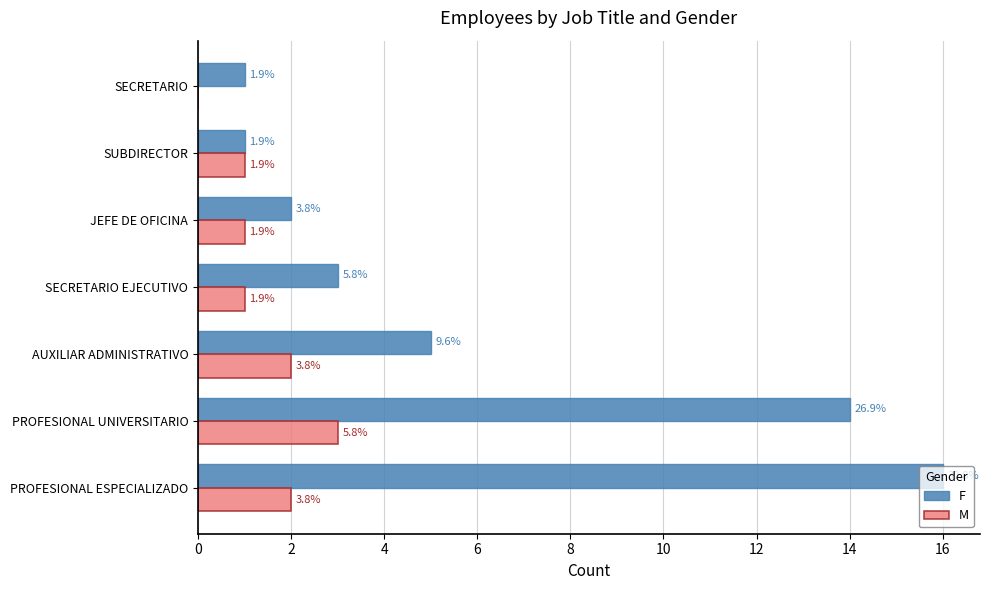

What are all the series names shown in the legend?

F, M